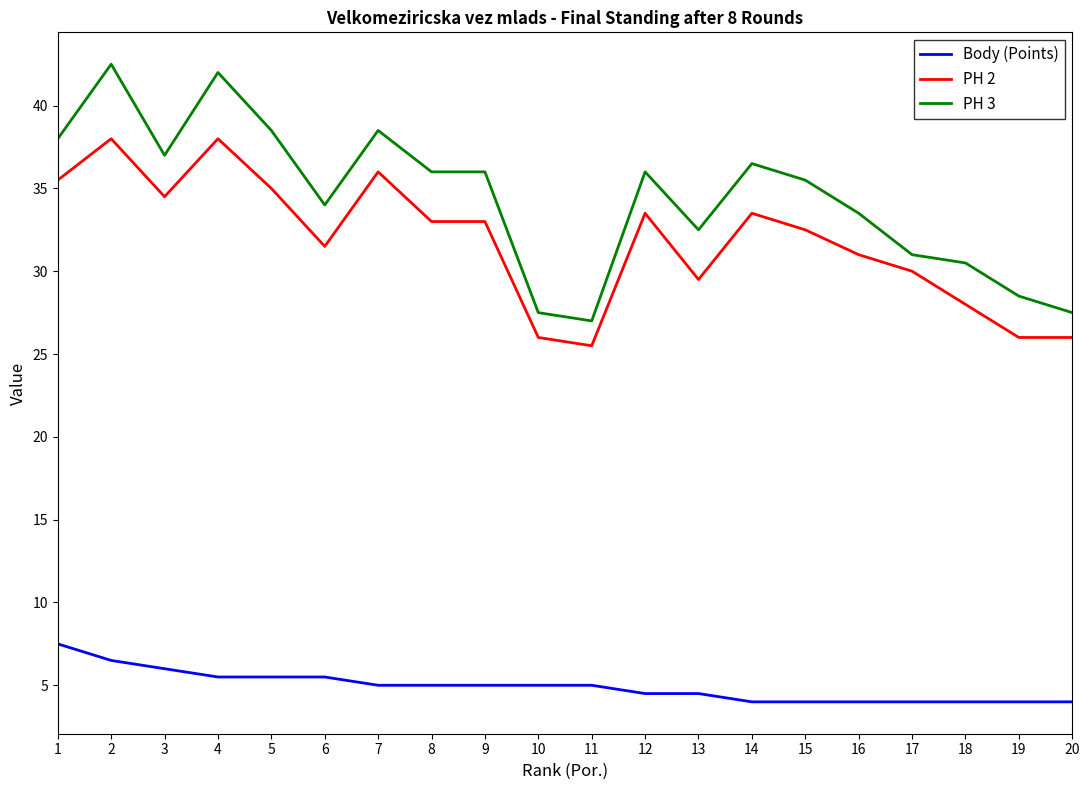

Rank the series at 6 from highest to lowest value.

PH 3, PH 2, Body (Points)